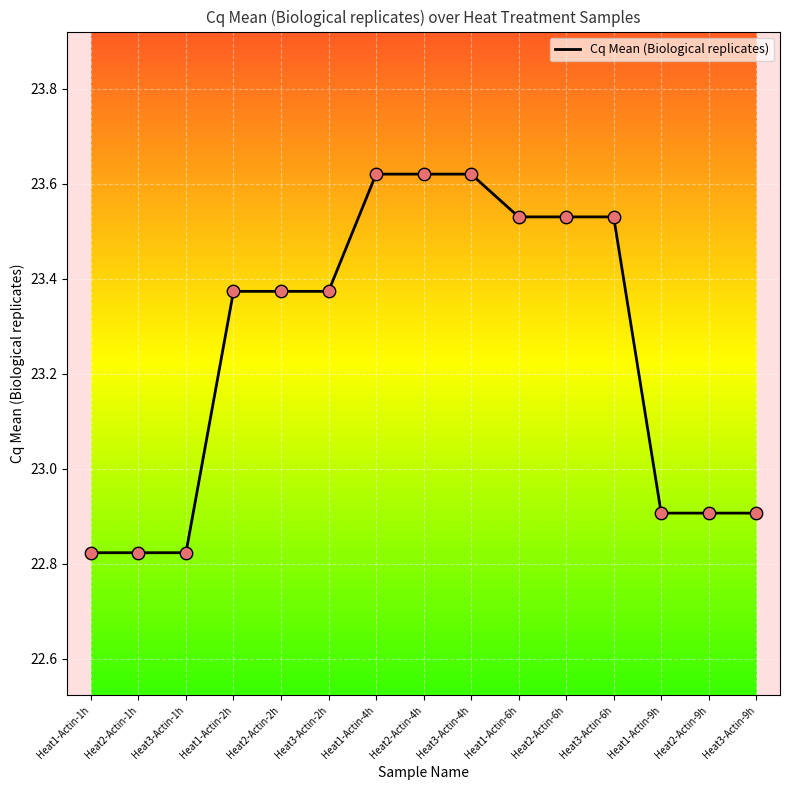

Which has a higher value, Heat3-Actin-9h or Heat2-Actin-4h?

Heat2-Actin-4h